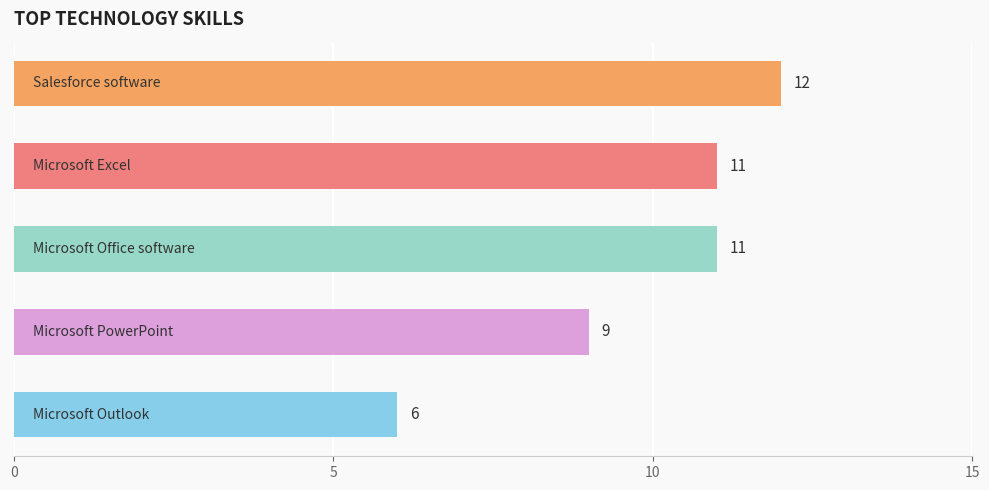

Reading bottom to top, transcribe all the data shown in this chart.

6	9	11	11	12